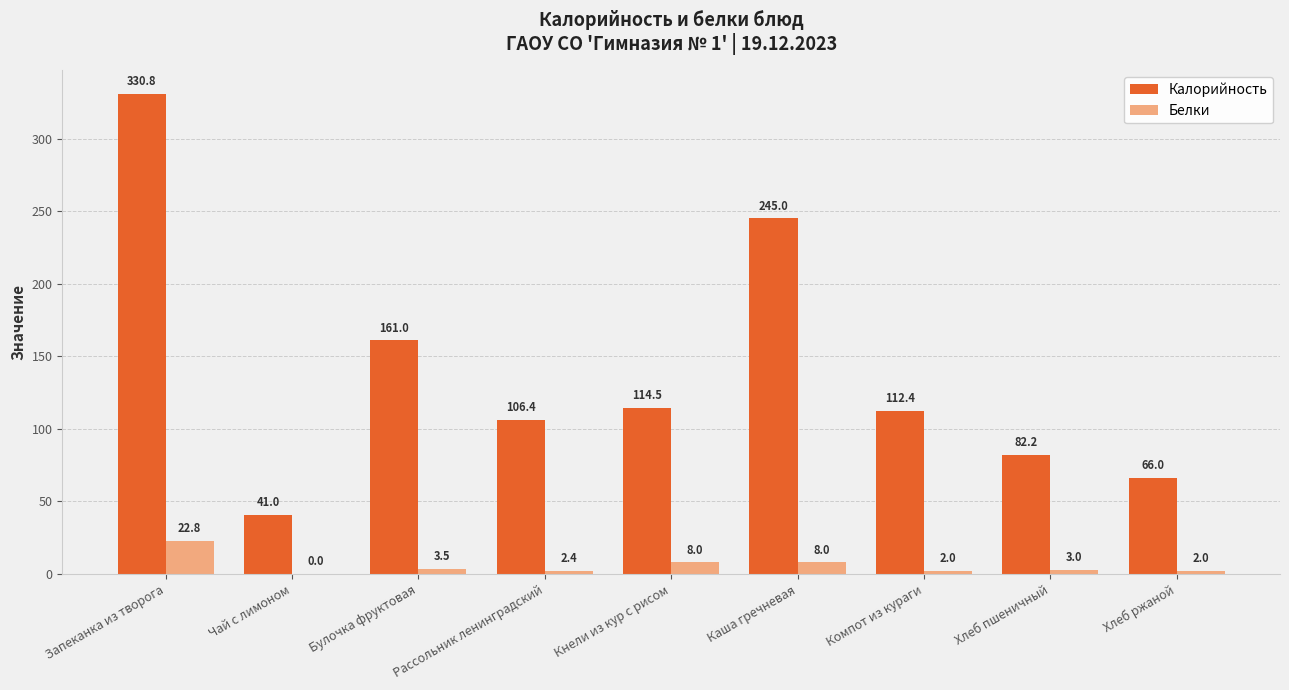

Which label corresponds to the largest value in the chart?

Запеканка из творога